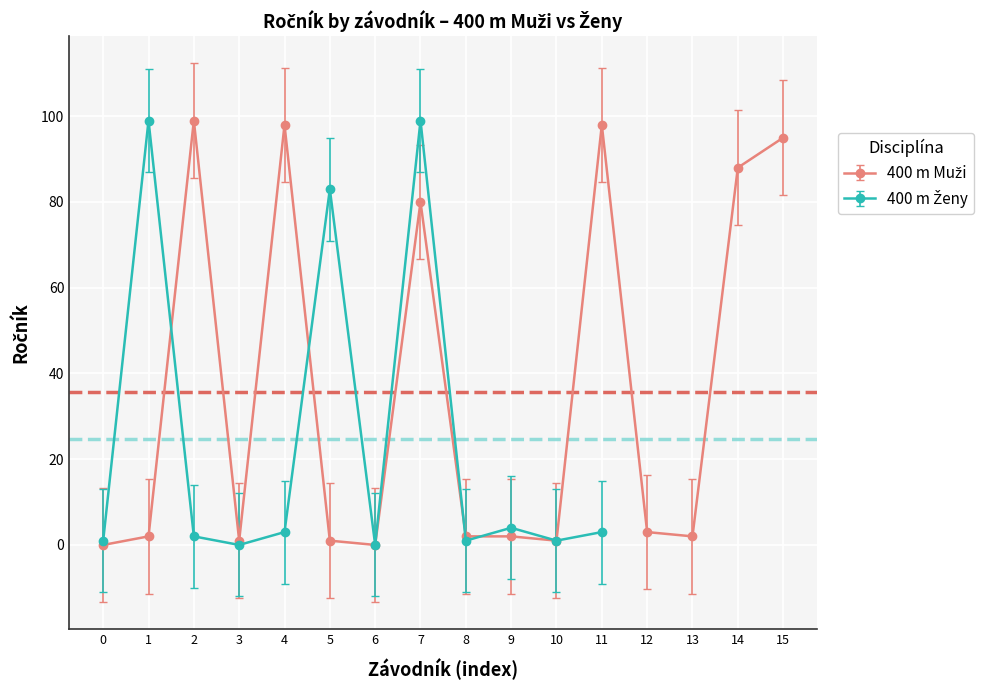

How many values are above zero?

14